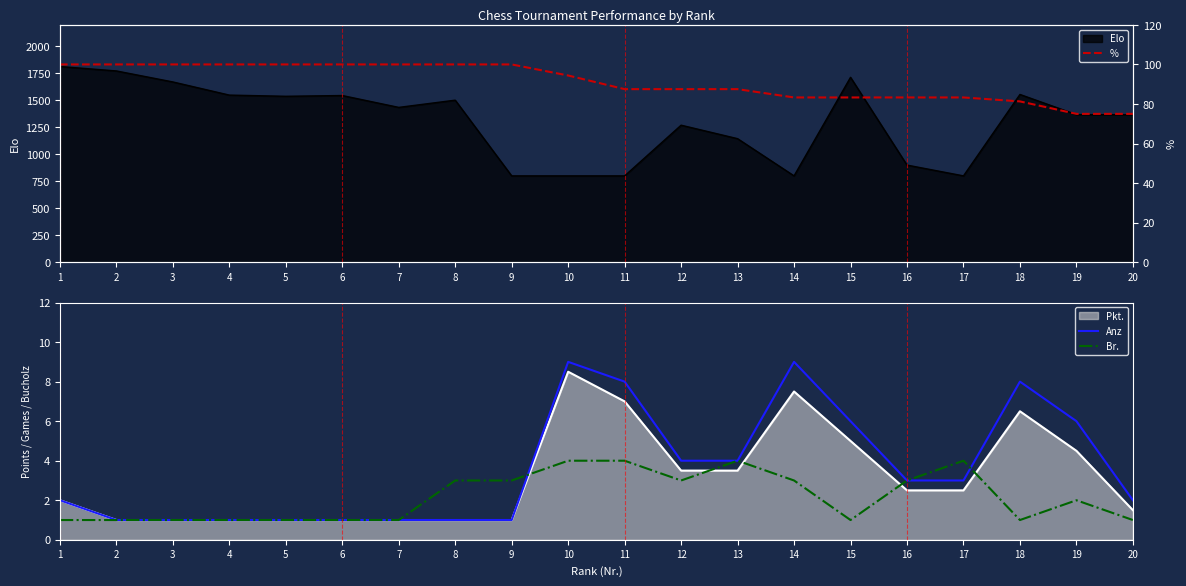

The % series shows 100.0 at 7. True or false?

True